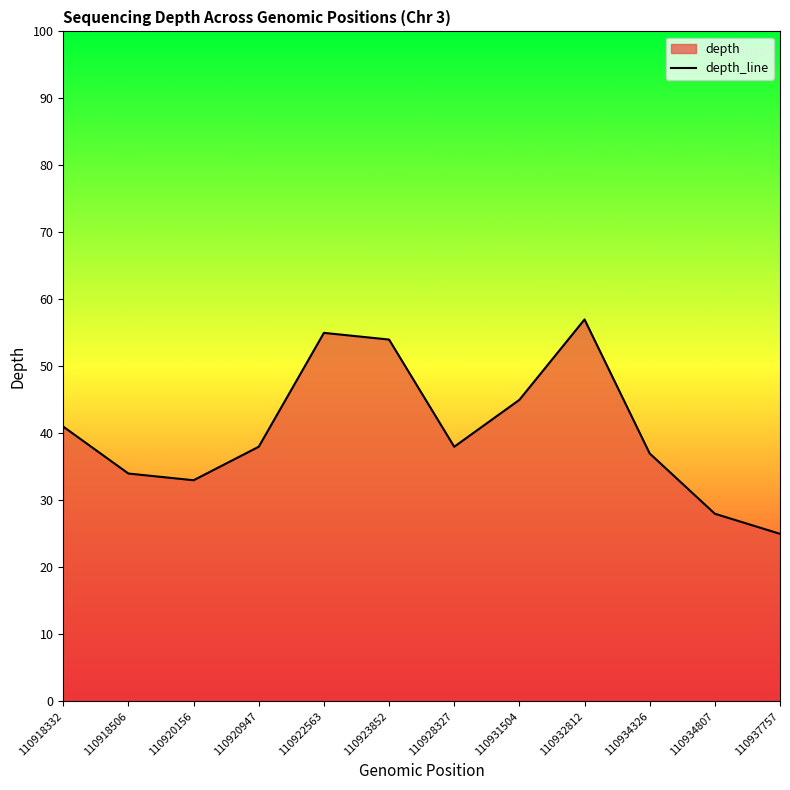

Is it true that the value at 110923852 is 54.0?

True